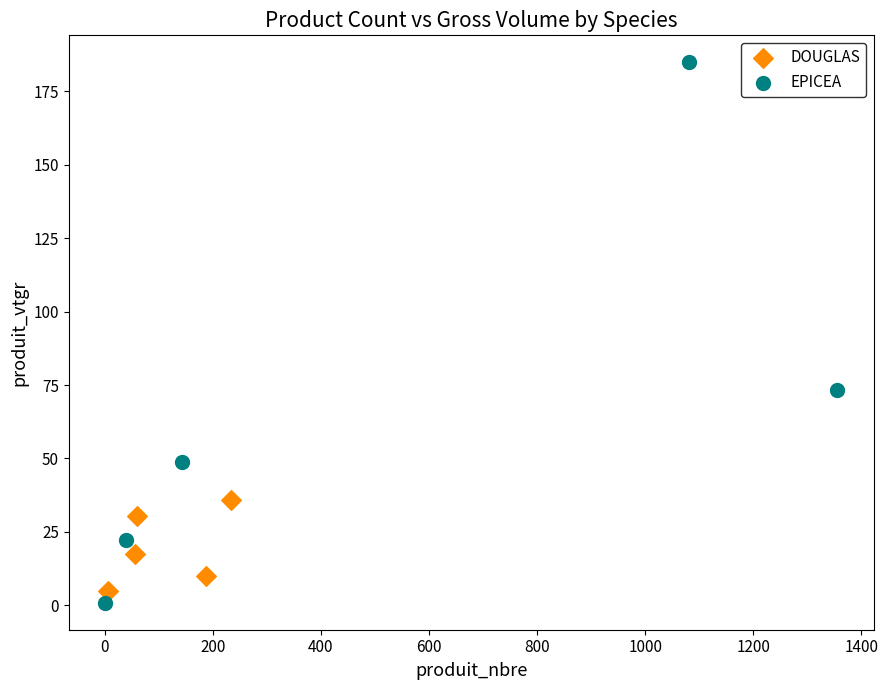

Which series has the largest Y range (max minus min)?

EPICEA